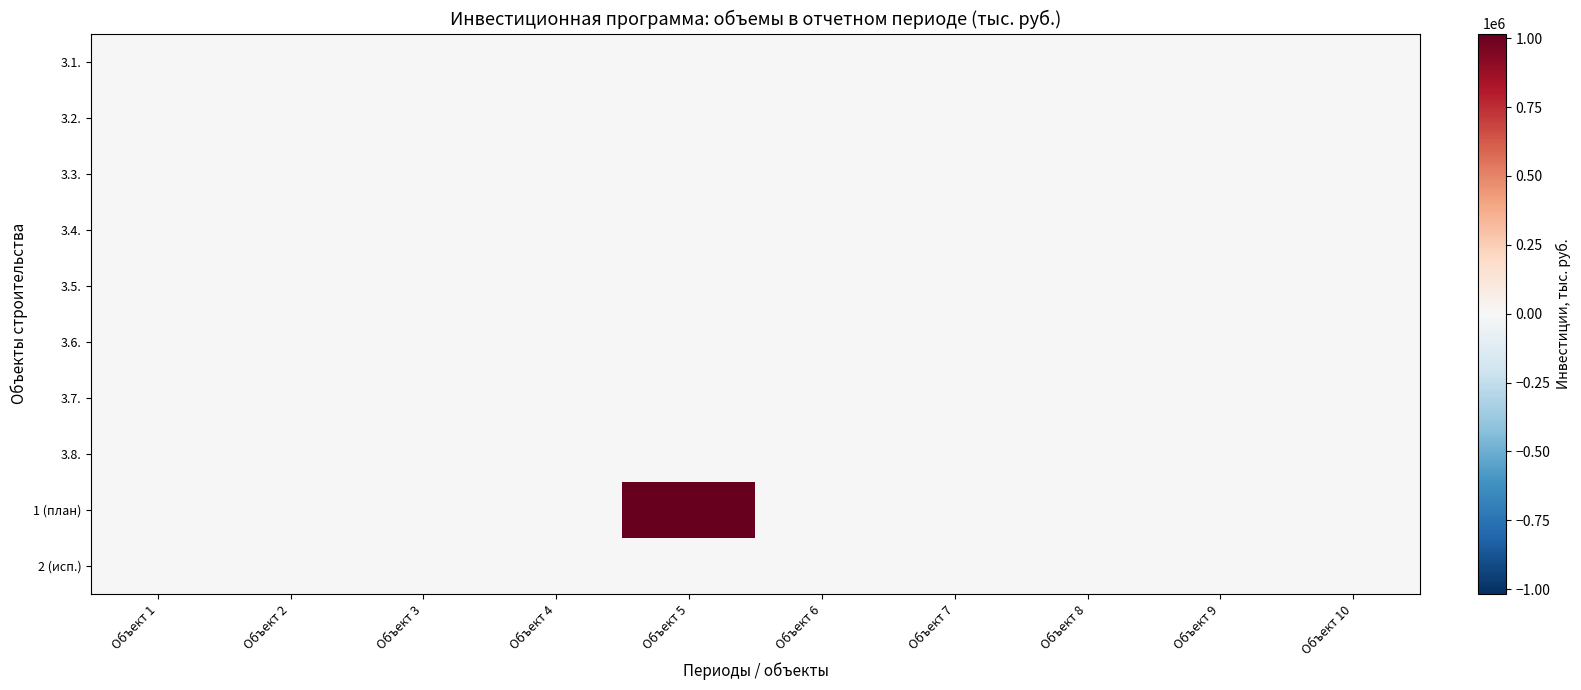

What is the maximum value shown in the chart?

1016737.0